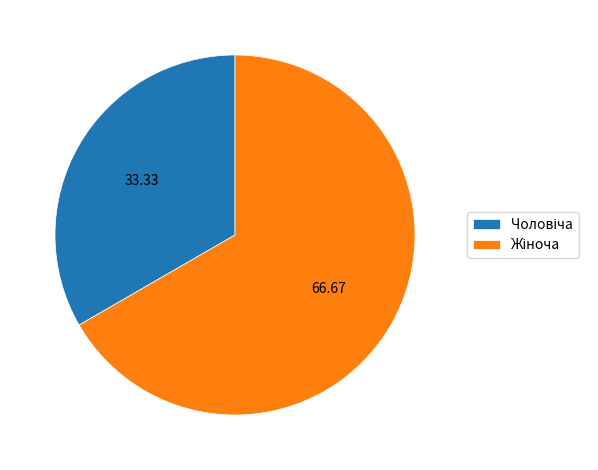

Does any single category account for the majority?

Yes